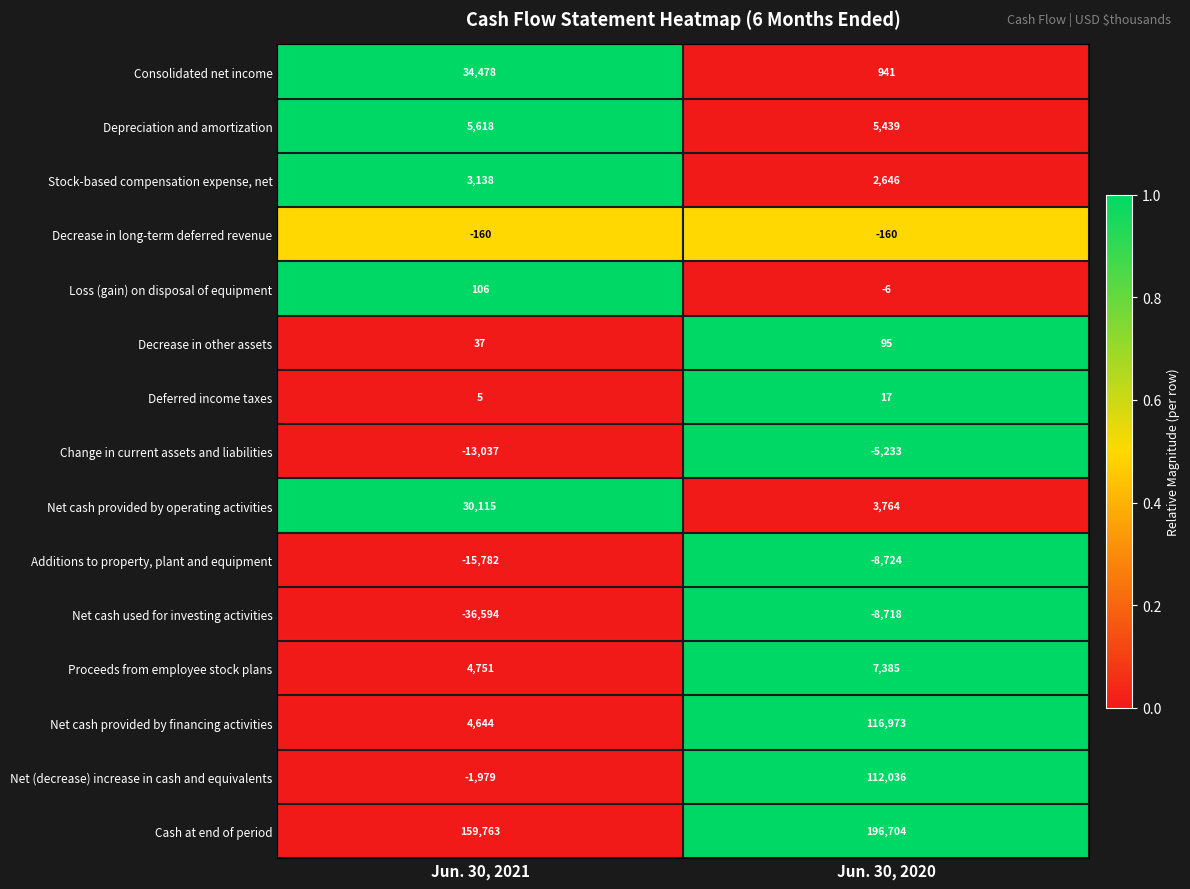

What is the total value across all series at Jun. 30, 2021?

175103